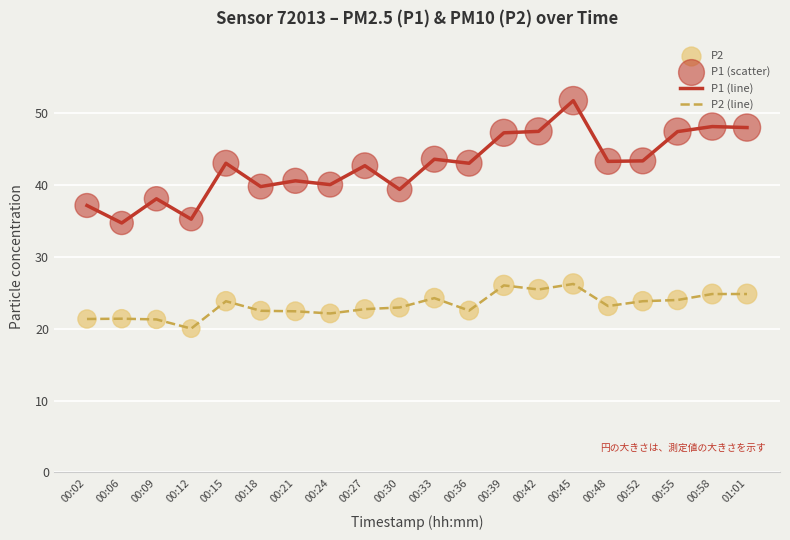

What is the total value across all series at 00:21?

62.9